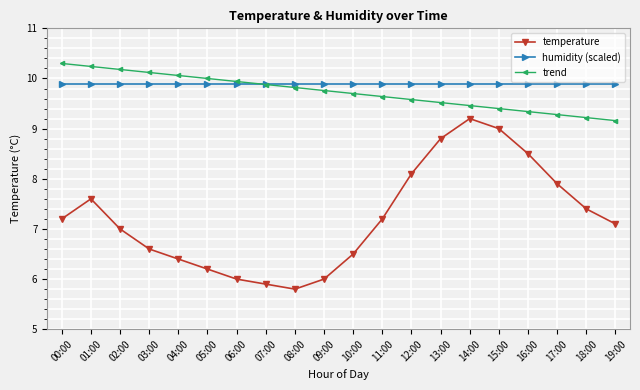

What is the difference between the maximum and minimum values in the temperature series?

3.4